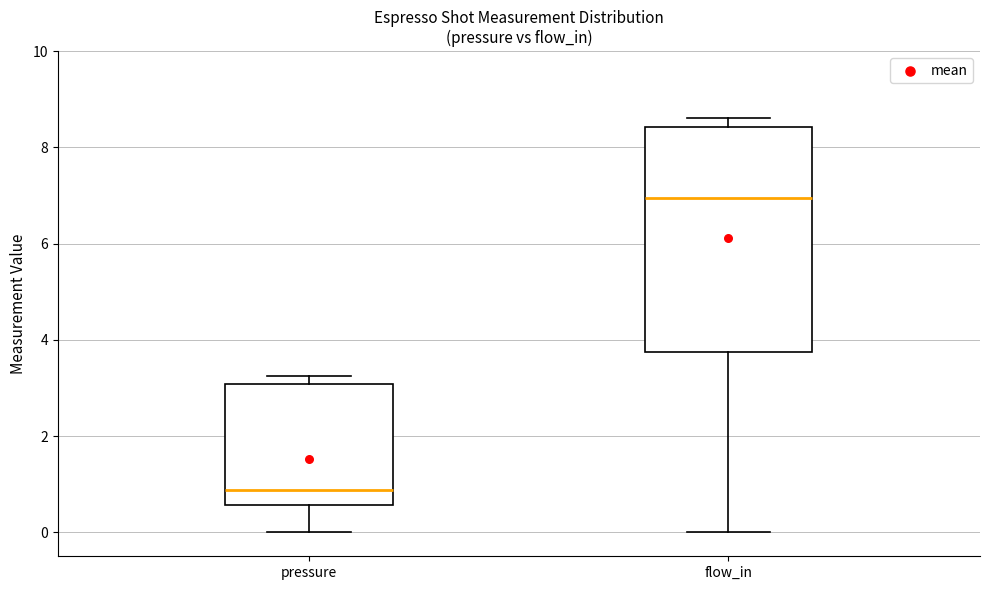

Which box is the tallest, from its lower edge to its upper edge?

flow_in